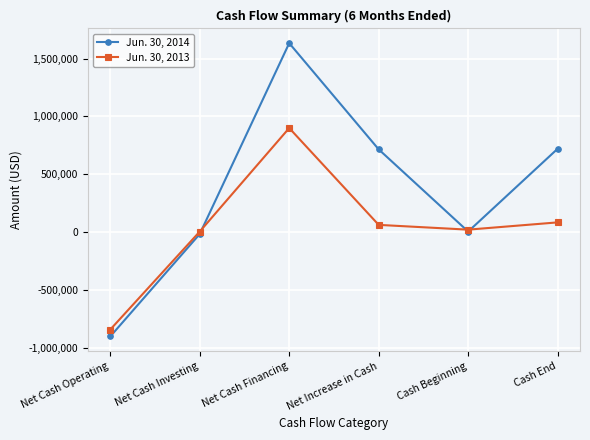

After their last crossing, which series has the higher values: Jun. 30, 2013 or Jun. 30, 2014?

Jun. 30, 2014